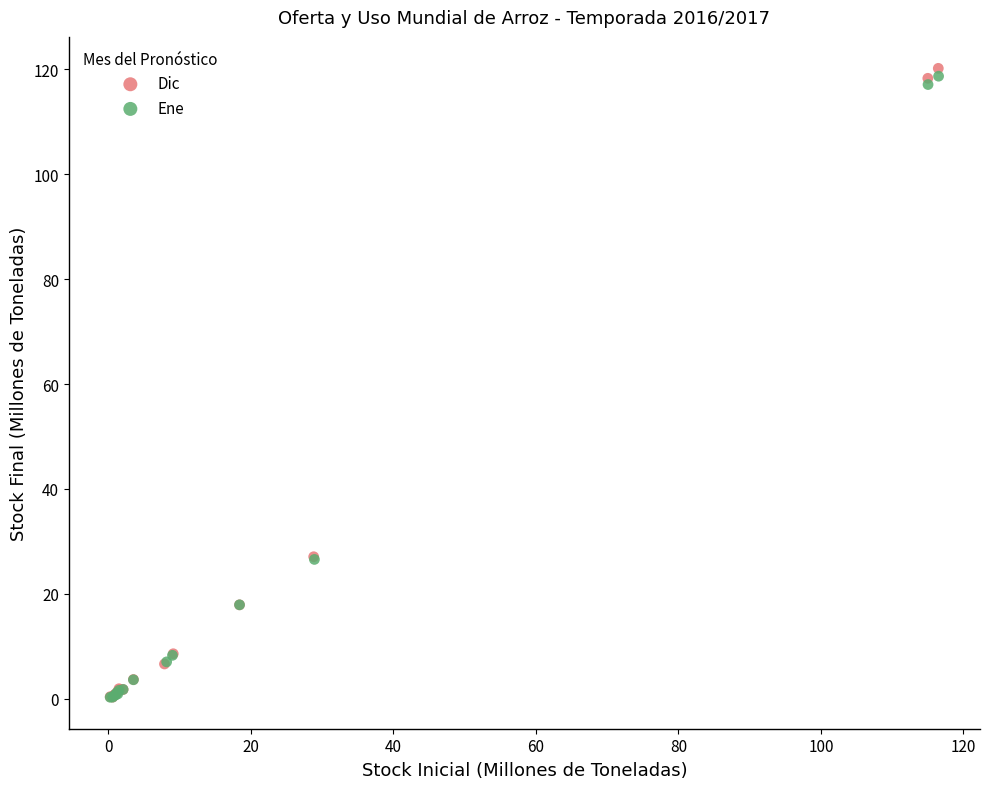

Which series has the widest spread of Y values?

Dic